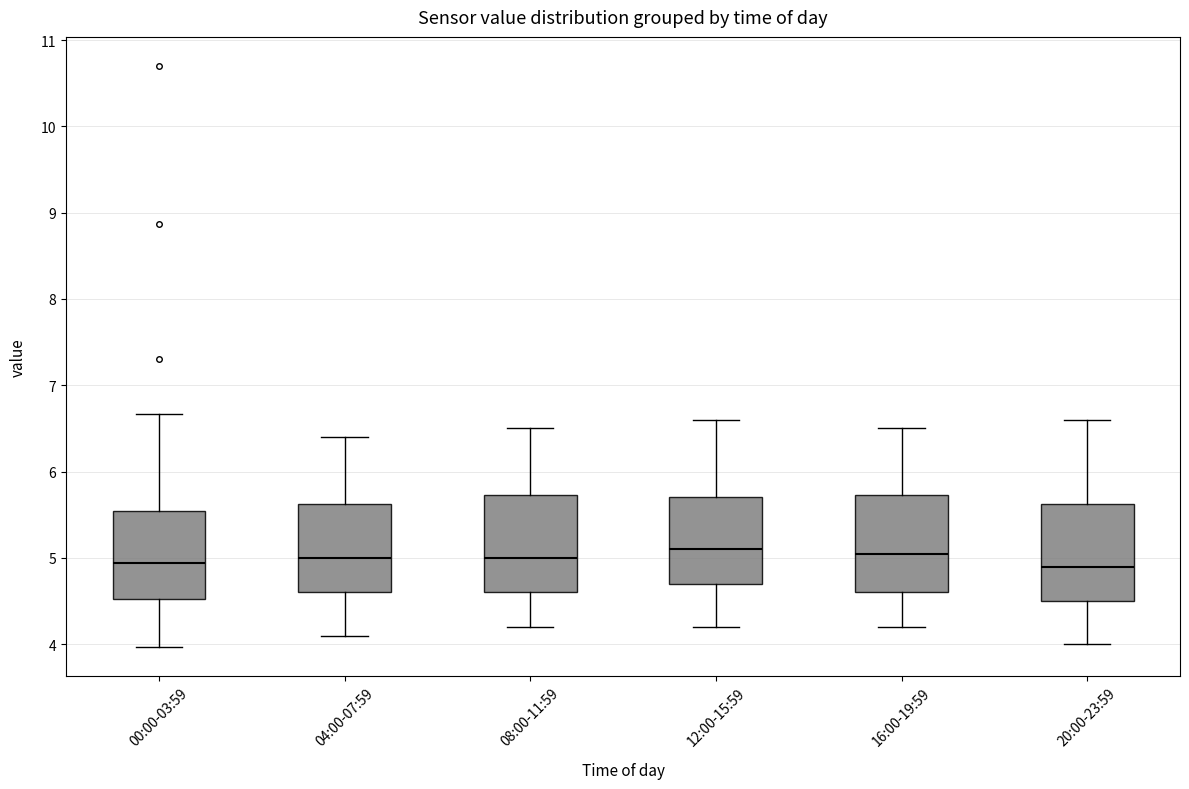

Reading left to right, transcribe this box plot: for each box, give where its median line is, the range the box spans, and where its two whiskers end, as read against the y-axis. The values are not printed on the chart, so give them approximately, as read against the axis.

00:00-03:59: median 4.9, box 4.5 to 5.5, whiskers 4.0 to 6.7
04:00-07:59: median 5.0, box 4.6 to 5.6, whiskers 4.1 to 6.4
08:00-11:59: median 5.0, box 4.6 to 5.7, whiskers 4.2 to 6.5
12:00-15:59: median 5.1, box 4.7 to 5.7, whiskers 4.2 to 6.6
16:00-19:59: median 5.1, box 4.6 to 5.7, whiskers 4.2 to 6.5
20:00-23:59: median 4.9, box 4.5 to 5.6, whiskers 4.0 to 6.6